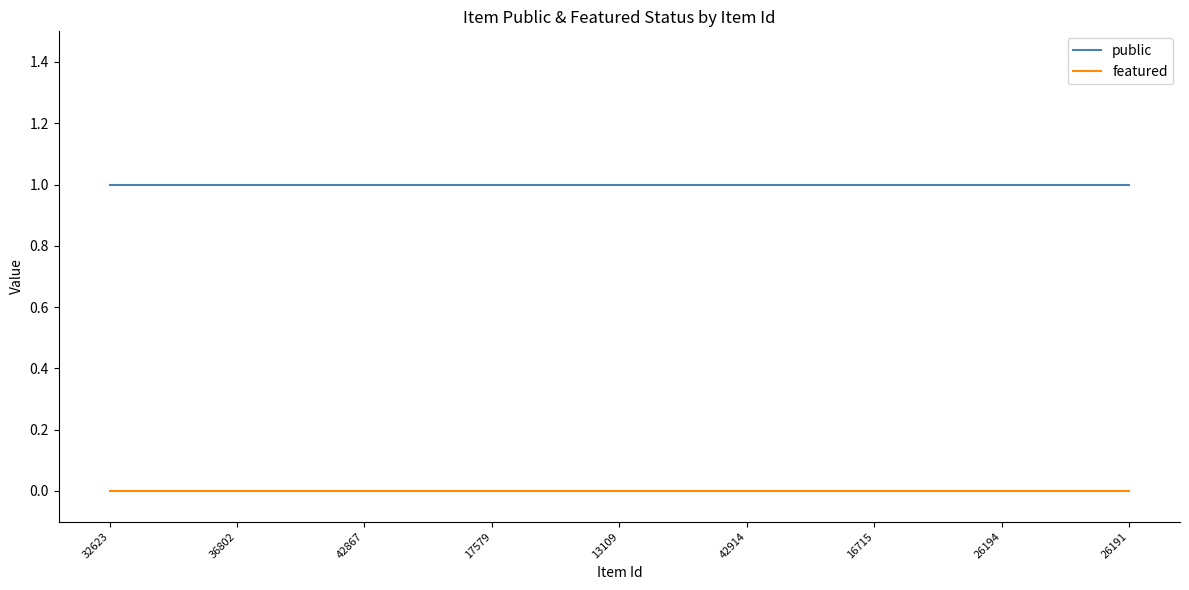

Which series has the largest total across all categories?

public